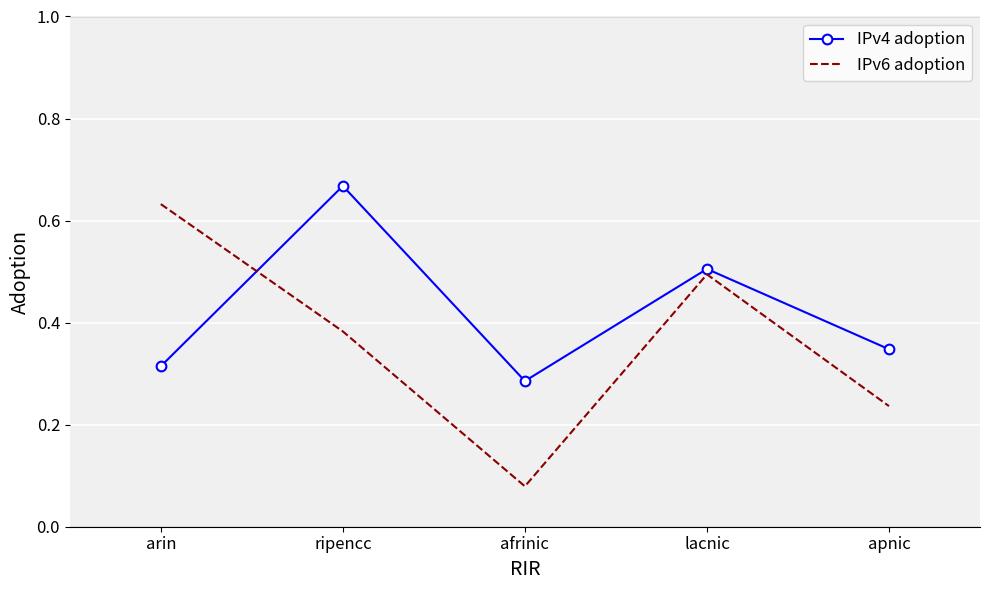

What is the total value across all series at ripencc?

1.1